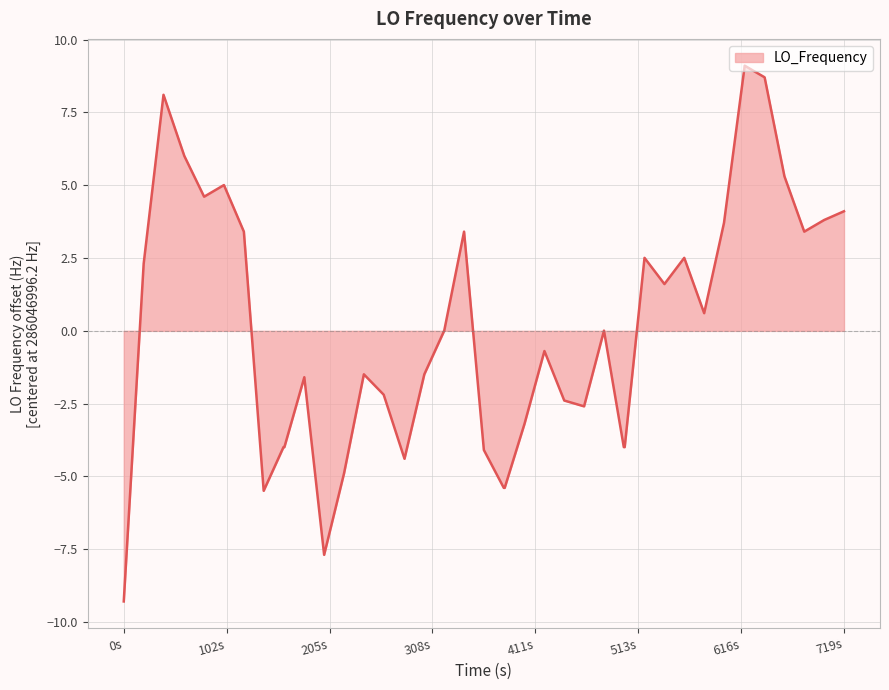

What is the maximum value shown in the chart?

9.1